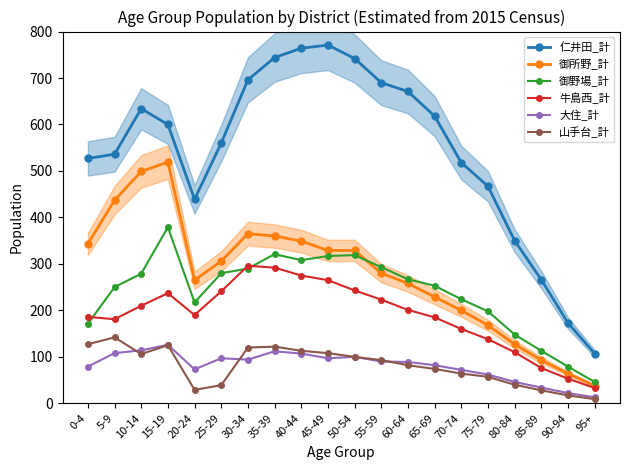

Reading right to left, list all the values displayed in this chart.

仁井田_計: 95+=107	90-94=173	85-89=266	80-84=350	75-79=467	70-74=518	65-69=618	60-64=671	55-59=690	50-54=742	45-49=771	40-44=764	35-39=744	30-34=696	25-29=560	20-24=439	15-19=600	10-14=634	5-9=536	0-4=527
御所野_計: 95+=38	90-94=64	85-89=93	80-84=127	75-79=168	70-74=200	65-69=229	60-64=258	55-59=280	50-54=329	45-49=329	40-44=349	35-39=360	30-34=365	25-29=306	20-24=265	15-19=519	10-14=499	5-9=437	0-4=343
御野場_計: 95+=46	90-94=79	85-89=113	80-84=148	75-79=198	70-74=224	65-69=253	60-64=267	55-59=293	50-54=319	45-49=317	40-44=308	35-39=321	30-34=290	25-29=280	20-24=217	15-19=379	10-14=279	5-9=250	0-4=171
牛島西_計: 95+=33	90-94=53	85-89=76	80-84=110	75-79=138	70-74=160	65-69=185	60-64=201	55-59=223	50-54=243	45-49=265	40-44=275	35-39=292	30-34=296	25-29=241	20-24=190	15-19=237	10-14=210	5-9=181	0-4=186
大住_計: 95+=13	90-94=22	85-89=34	80-84=46	75-79=62	70-74=72	65-69=82	60-64=89	55-59=90	50-54=100	45-49=97	40-44=107	35-39=112	30-34=94	25-29=97	20-24=73	15-19=126	10-14=114	5-9=108	0-4=79
山手台_計: 95+=9	90-94=17	85-89=28	80-84=40	75-79=57	70-74=64	65-69=74	60-64=82	55-59=93	50-54=100	45-49=108	40-44=113	35-39=122	30-34=120	25-29=39	20-24=29	15-19=125	10-14=106	5-9=142	0-4=127